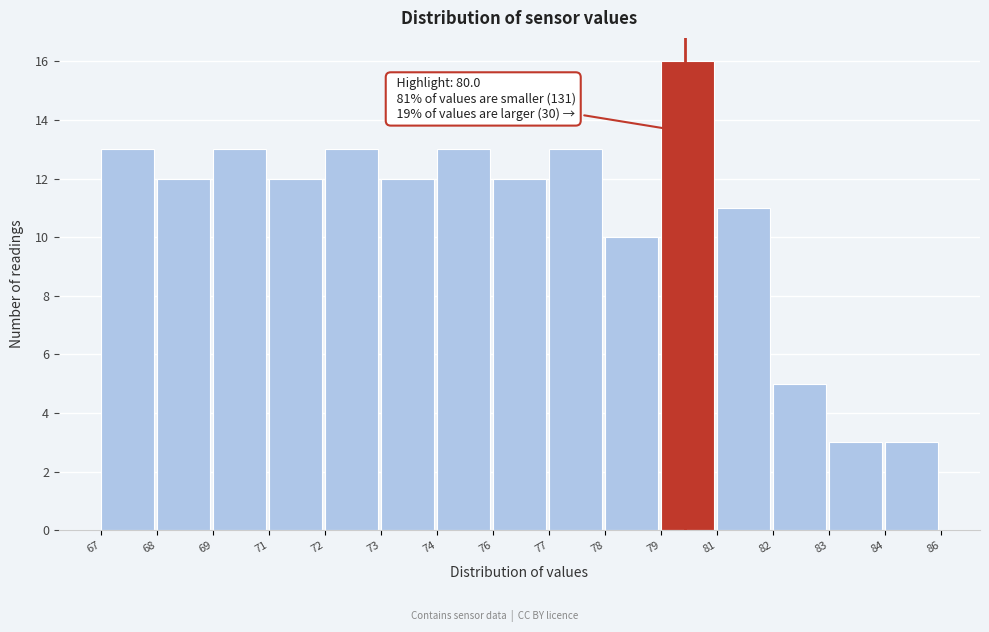

Reading left to right, list all the values displayed in this chart.

13	12	13	12	13	12	13	12	13	10	16	11	5	3	3